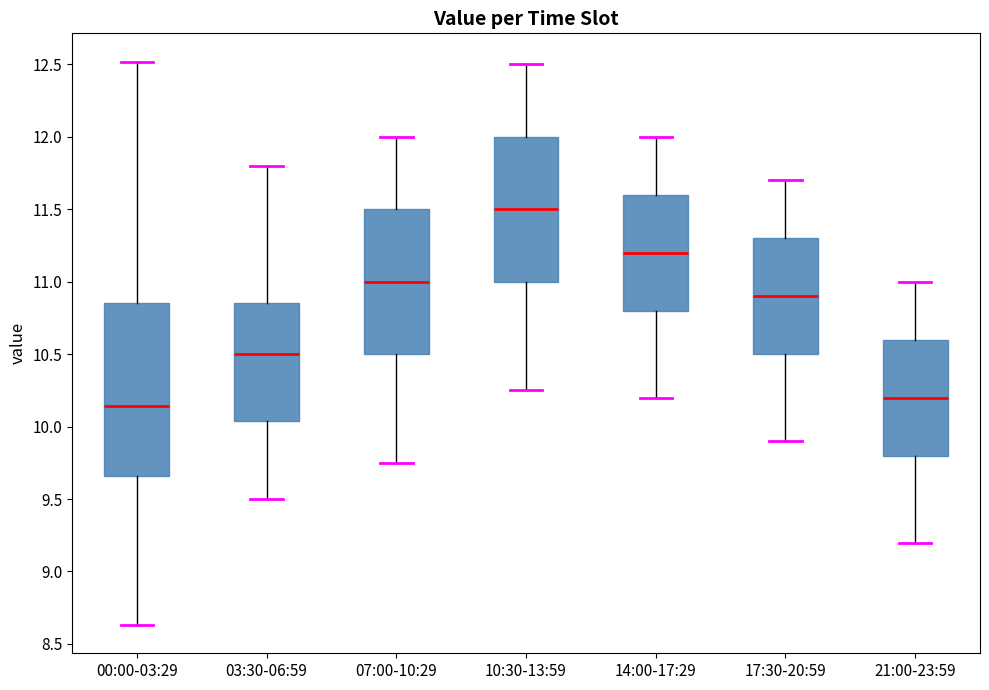

Which box has the lowest median line?

00:00-03:29